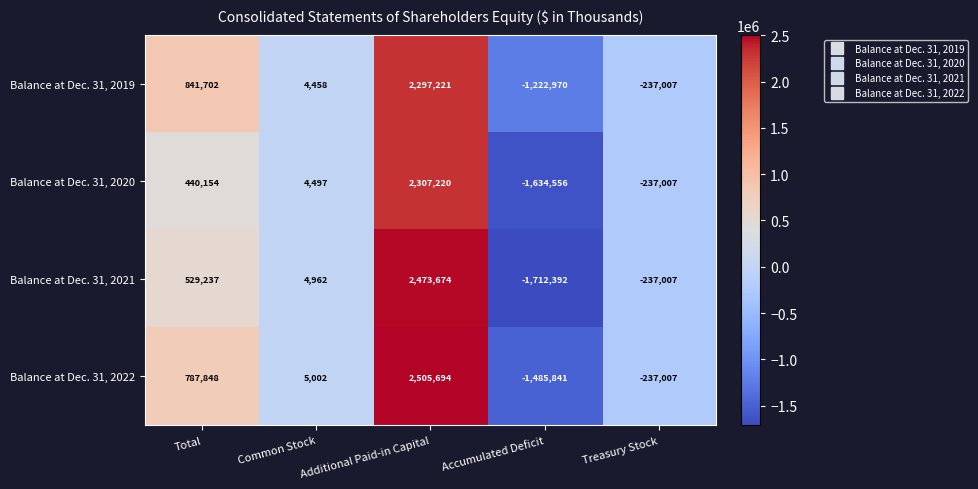

At which category is the sum across all series the highest?

Additional Paid-in Capital